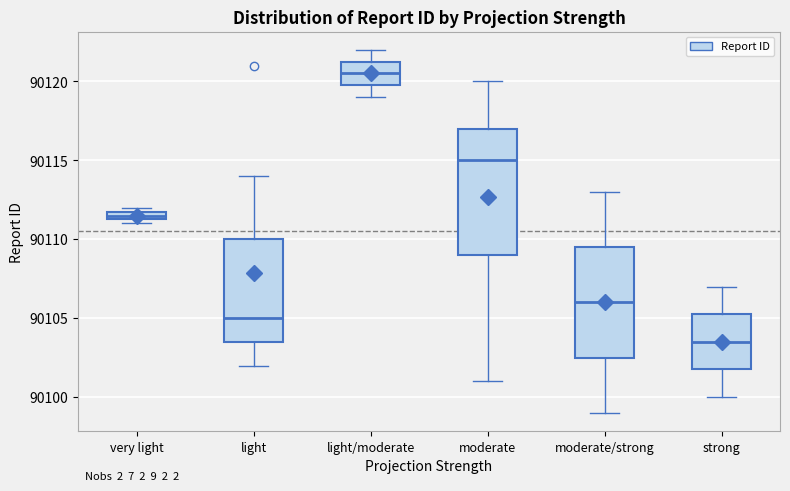

Where does the median line of the box for moderate/strong sit on the y-axis? The values are not printed on the chart, so give them approximately, as read against the axis.

90106.0